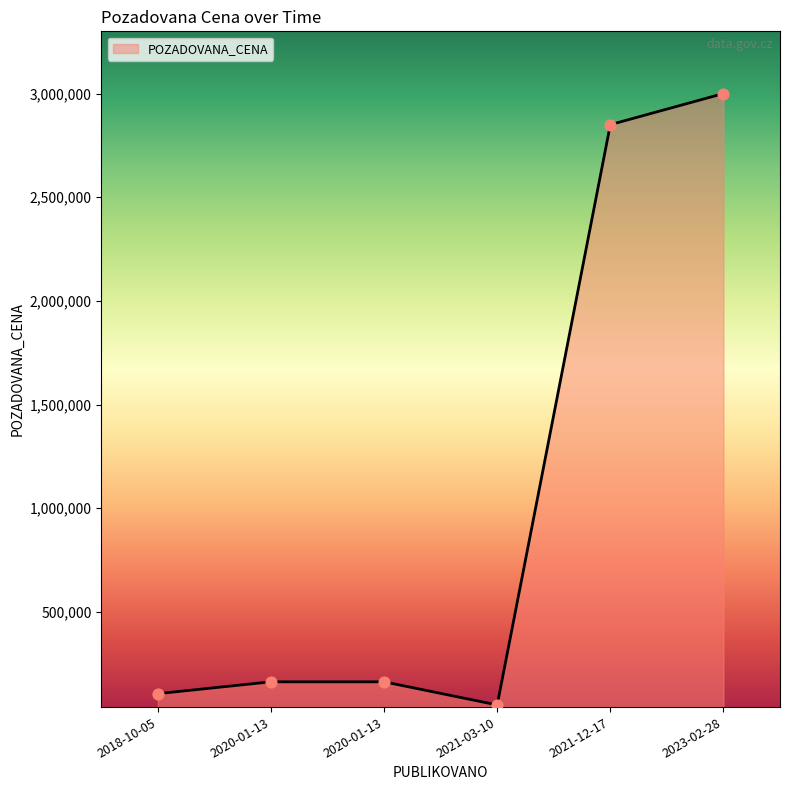

What is the ratio of the value at 2020-01-13 to the value at 2021-03-10?

3.2